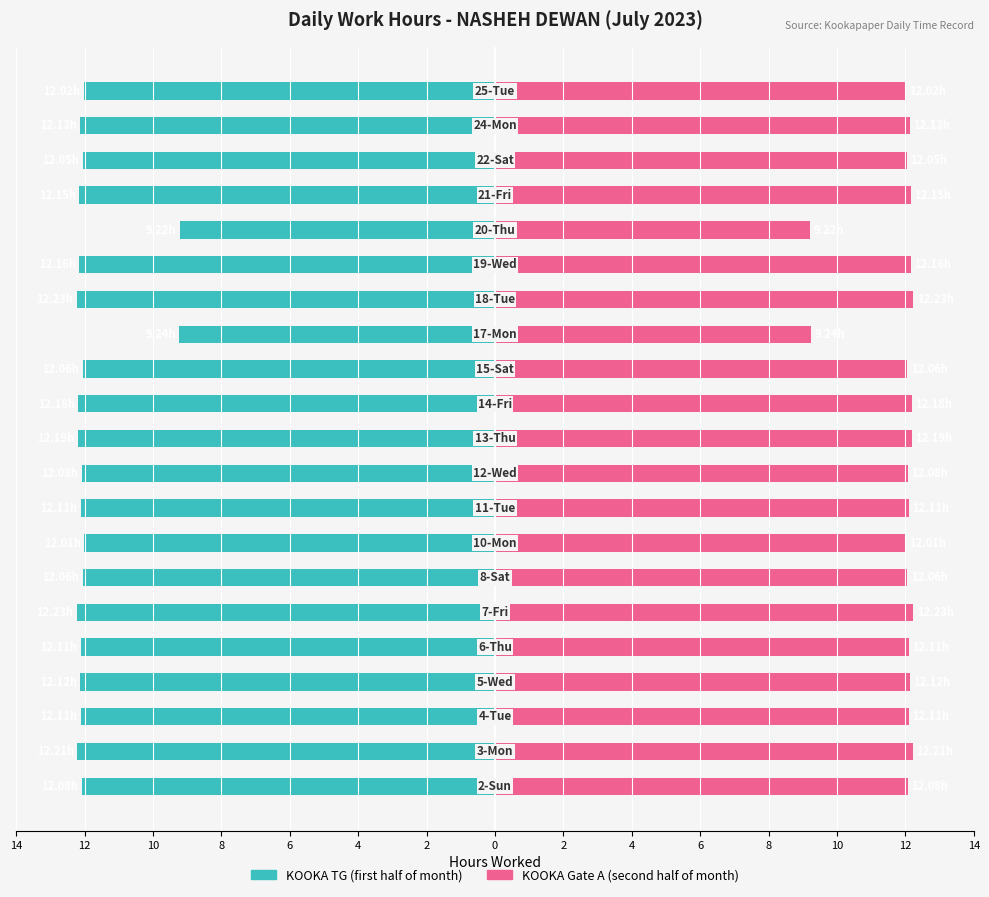

Between 4 and 15, which series saw the biggest shift?

KOOKA TG